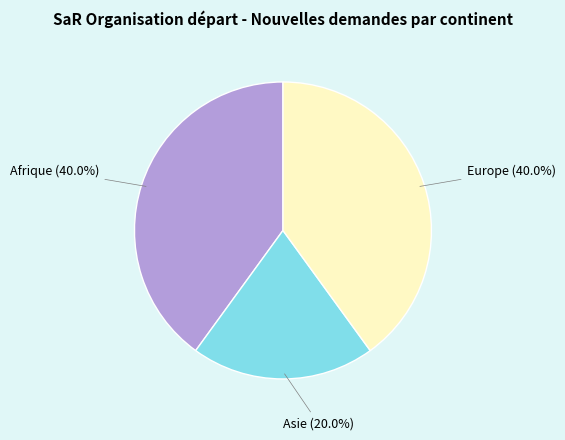

To the nearest percent, what portion does Afrique represent?

40%